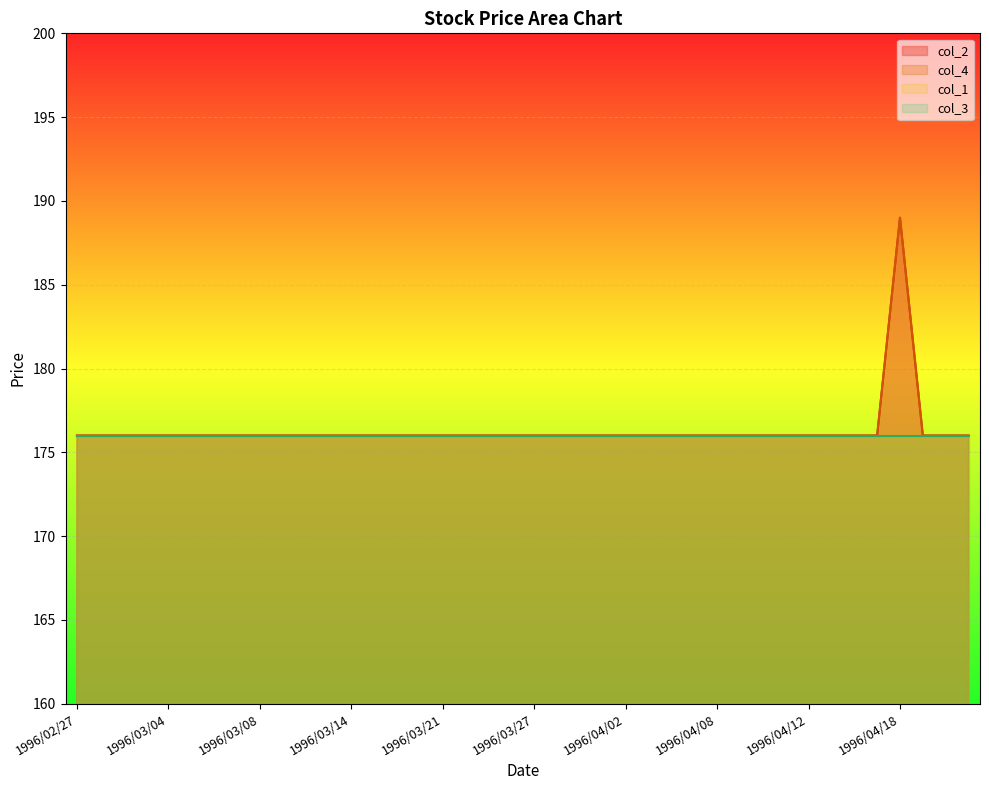

Is it true that col_2 equals 311 at 1996/03/26?

False